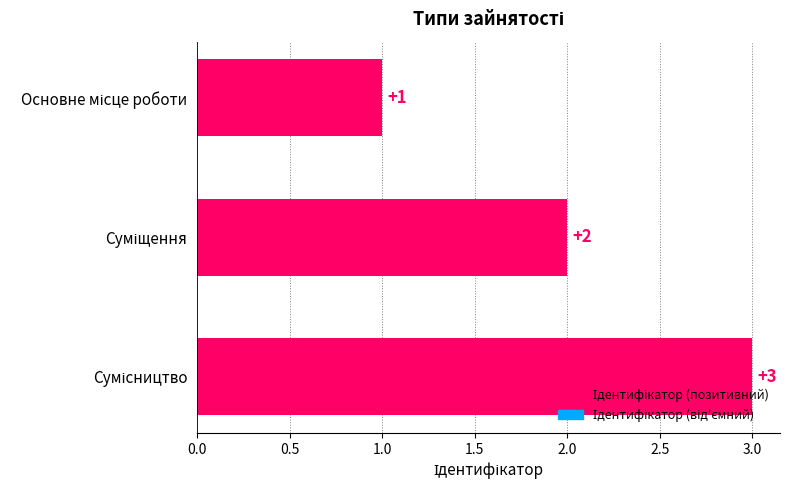

What is the sum of all values?

6